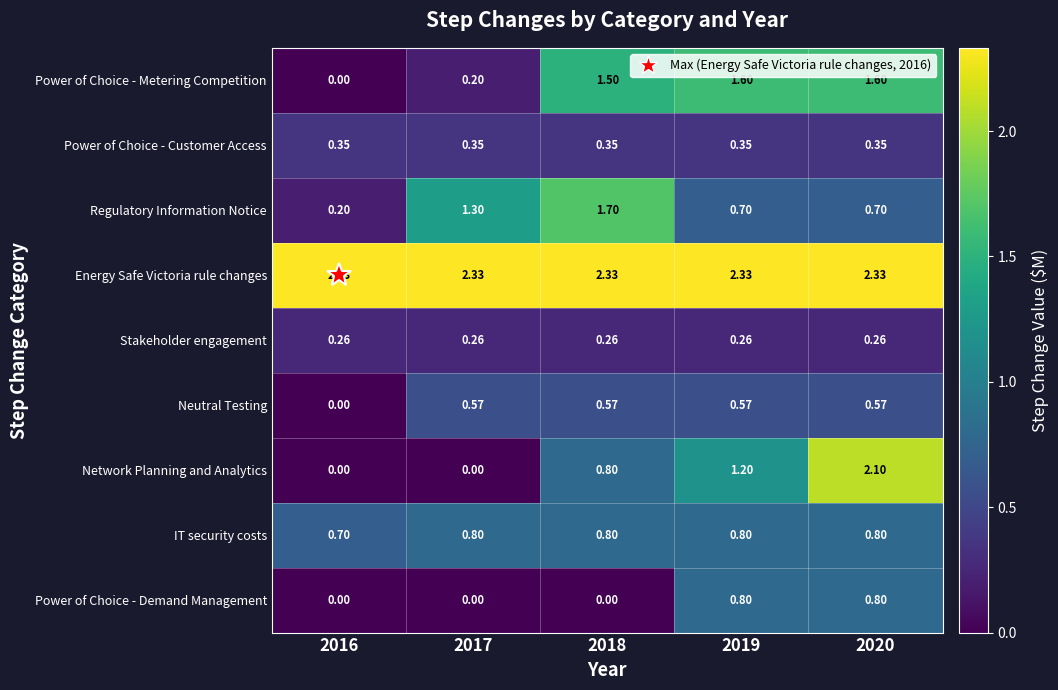

Which series changed the most between 2019 and 2020?

Network Planning and Analytics